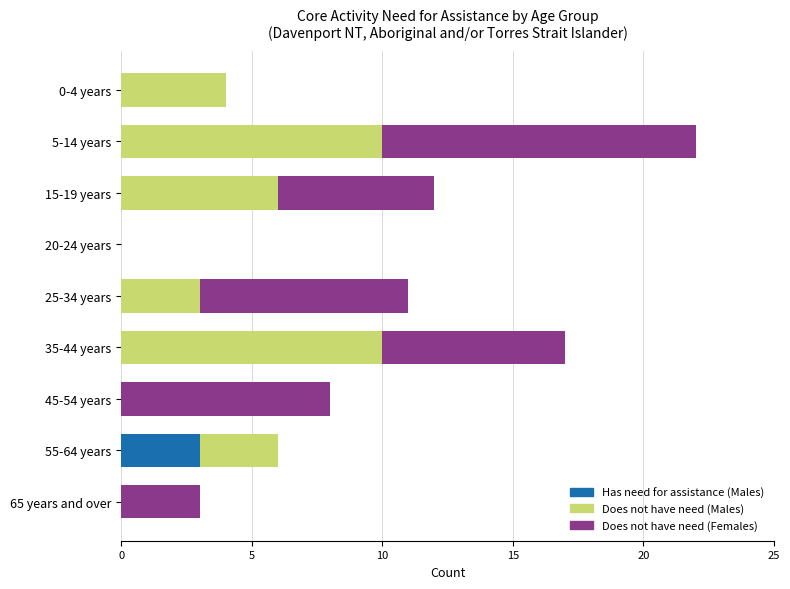

How many data points does each series have?

9